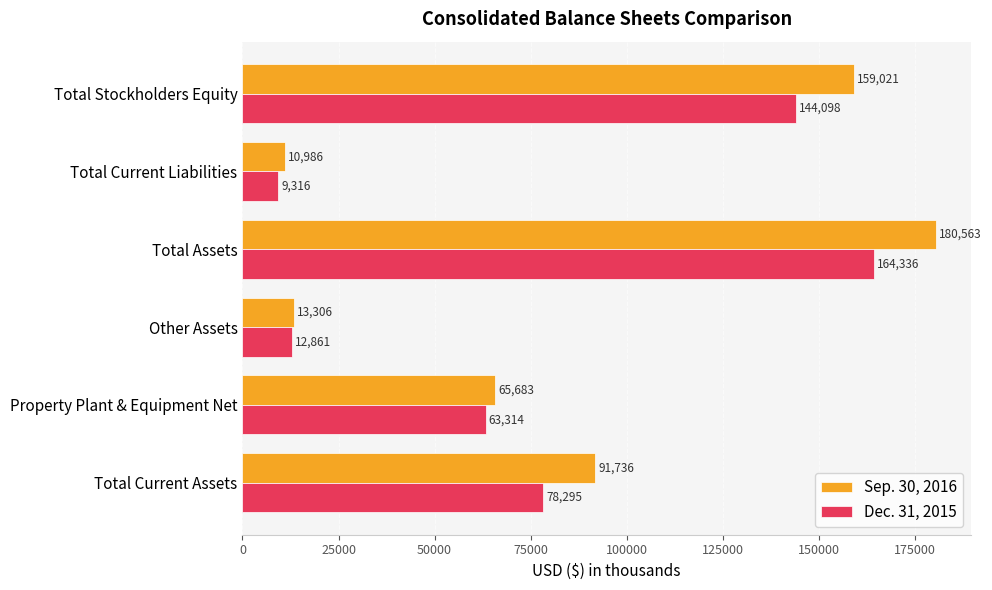

Rank the series by their average value, from highest to lowest.

Sep. 30, 2016, Dec. 31, 2015